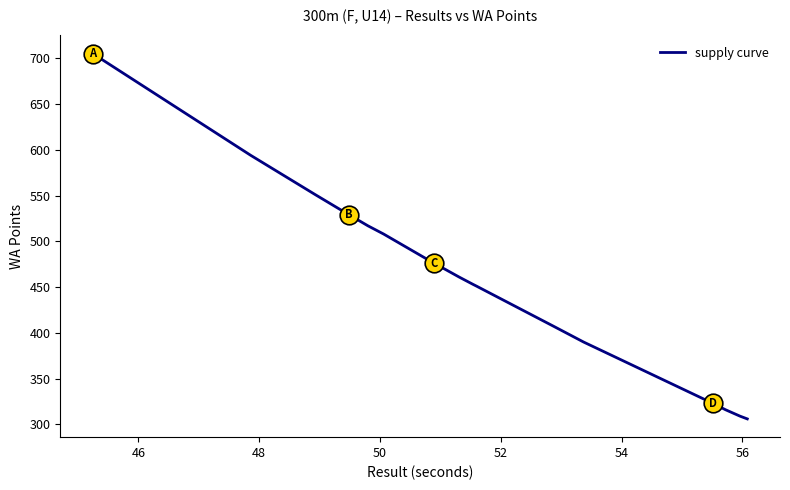

What is the minimum value shown in the chart?

306